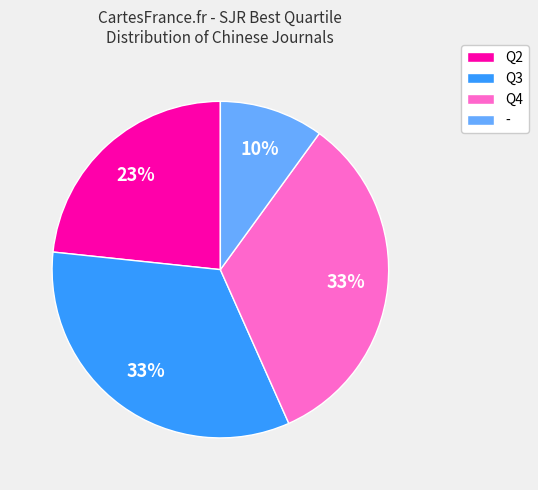

To the nearest percent, what is the difference between the Q2 and - slice percentages?

13%